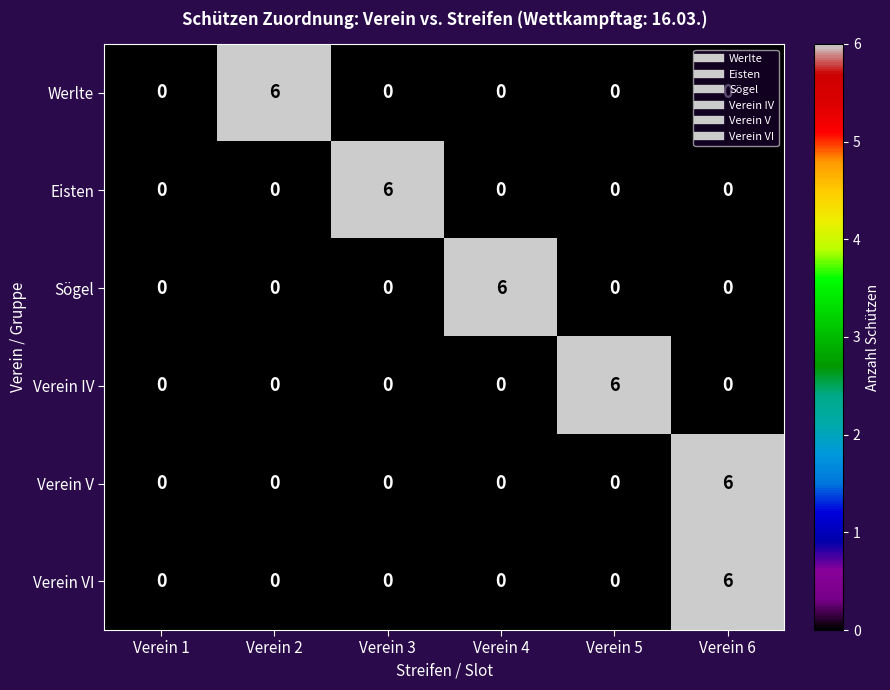

Is it true that Werlte equals -3 at Verein 4?

False